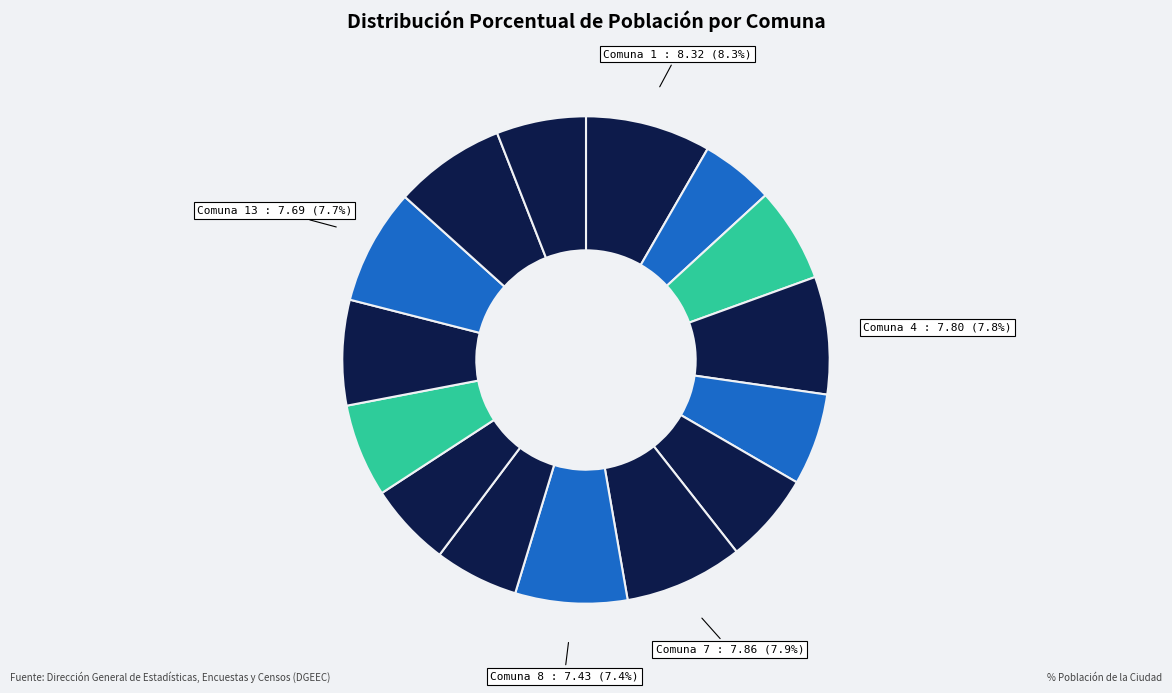

How many slices are in this pie chart?

15